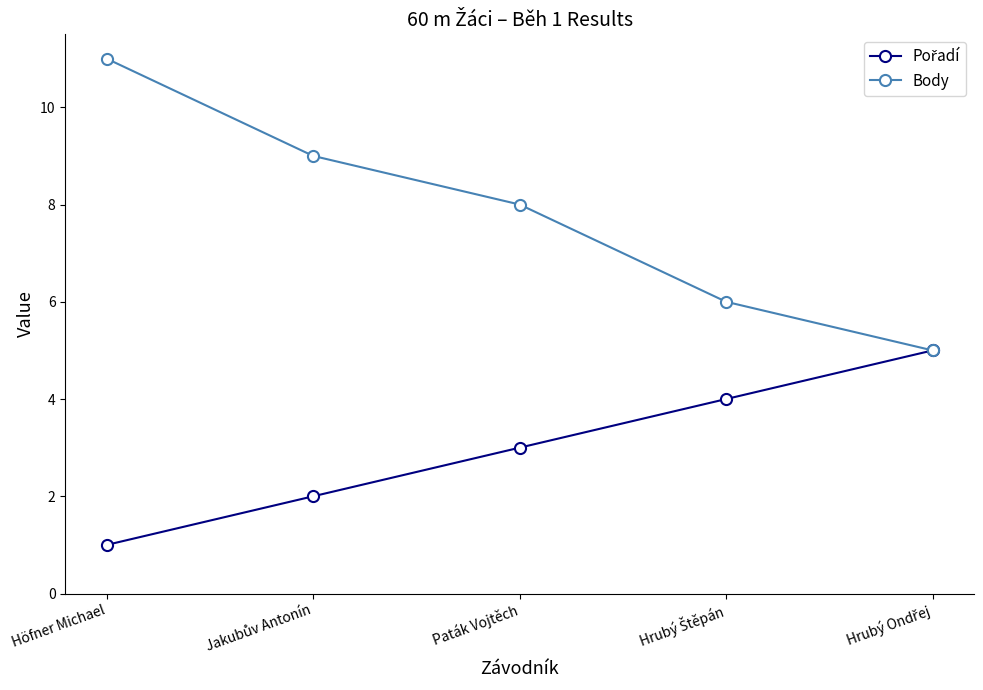

At which category does the chart reach its peak across all series?

Höfner Michael